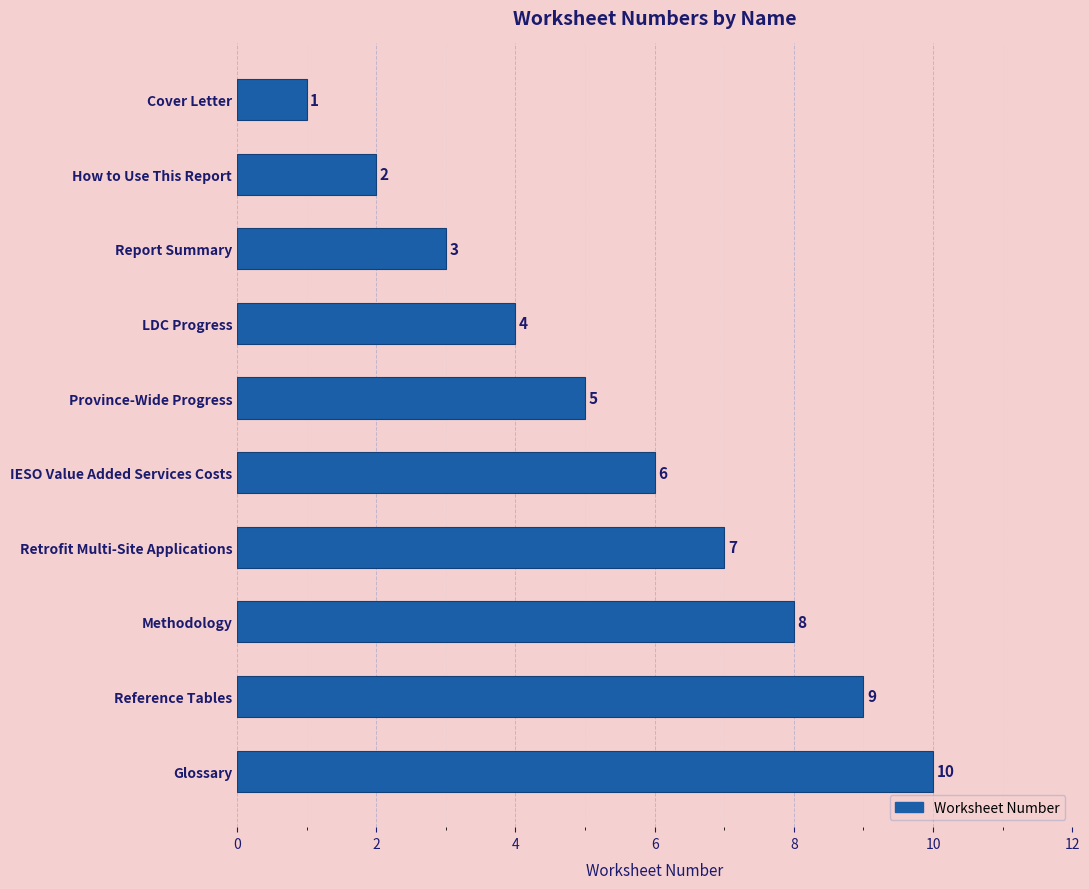

What is the value of the 1st bar from the top?

1